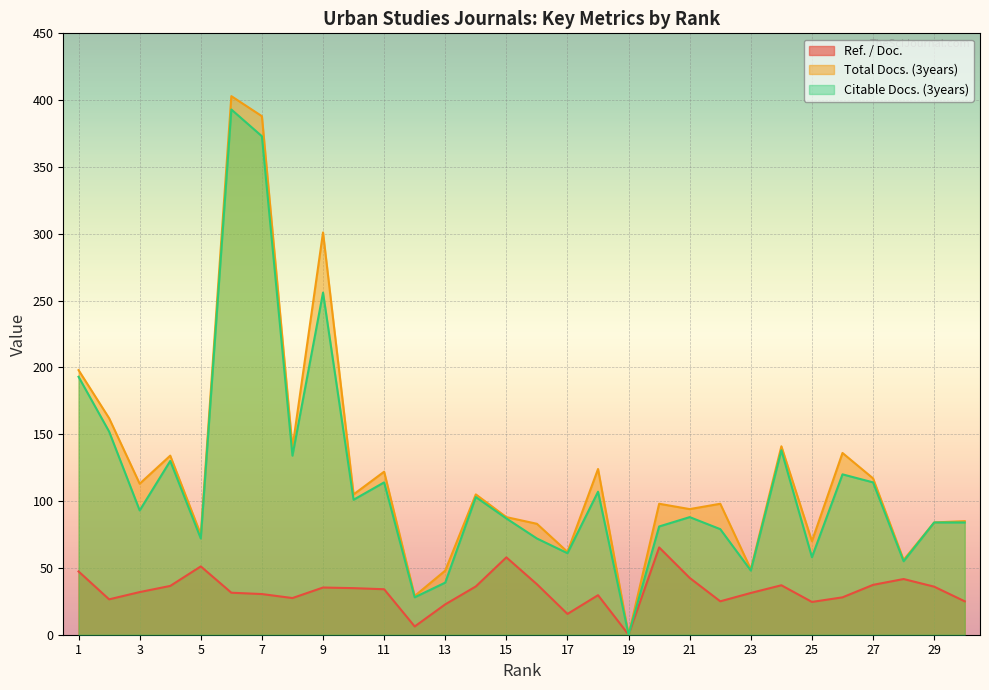

How many values in the Citable Docs. (3years) series exceed 93?

14